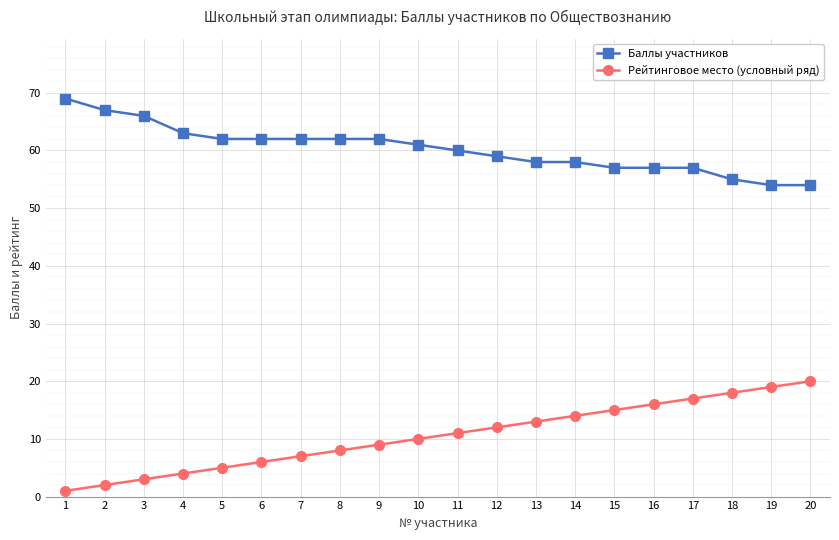

At which category does the chart reach its minimum across all series?

1